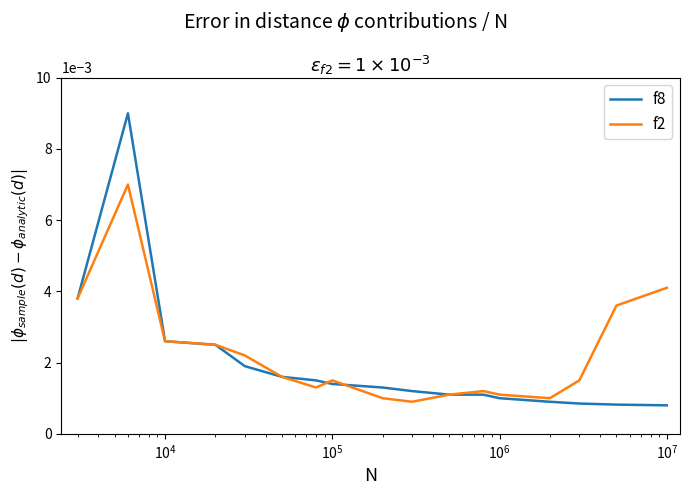

Does the chart have visible grid lines?

No